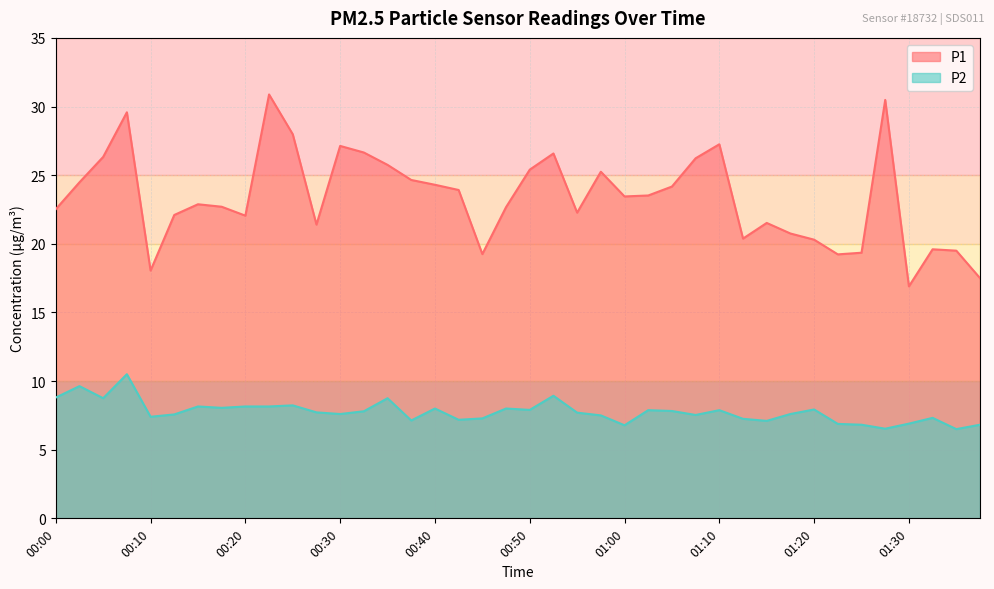

Between 00:10 and 00:07, which is larger?

00:07